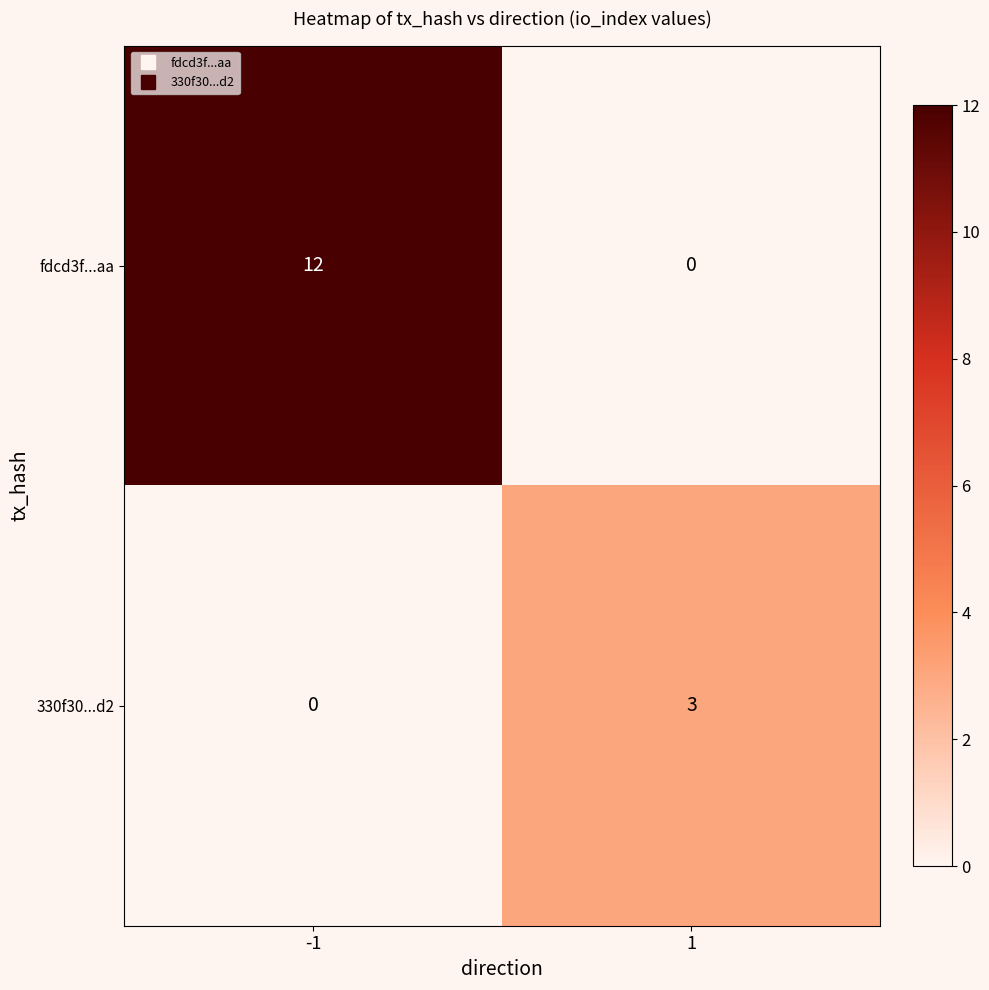

Which series has the widest spread of values?

fdcd3f...aa